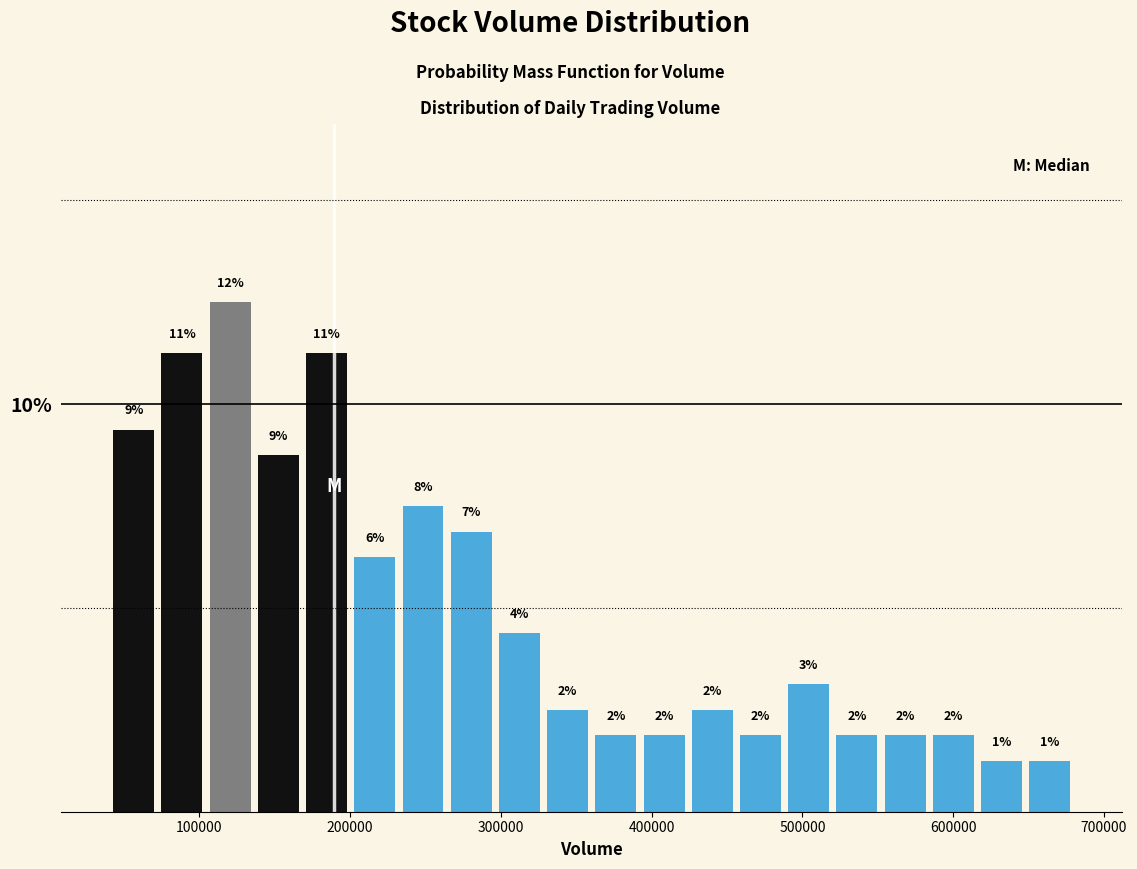

Around what value on the x-axis is the tallest bar? Give the approximate position of its centre, as read against the axis.

120000